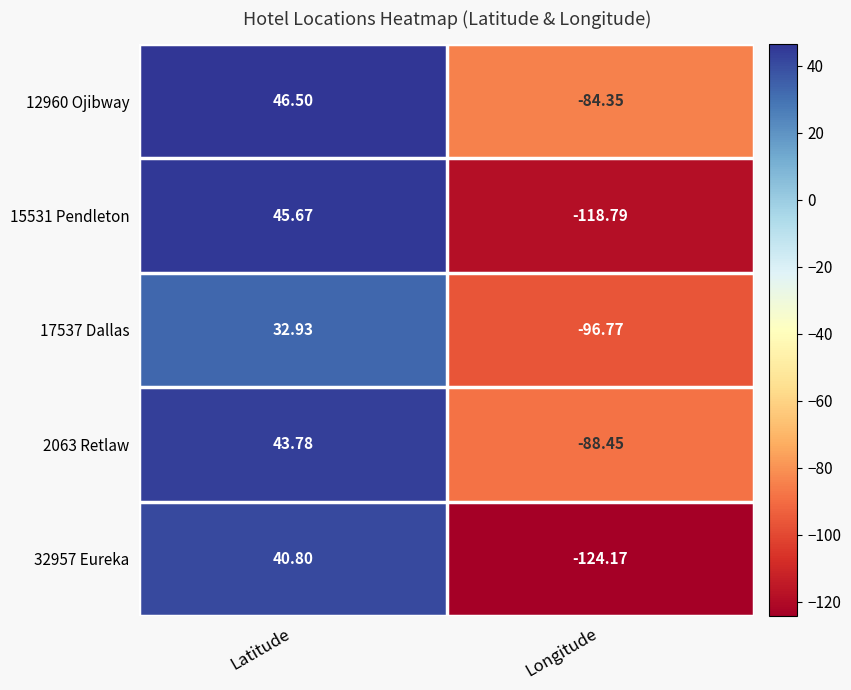

Which category has the lowest value in the 17537 Dallas series?

Longitude